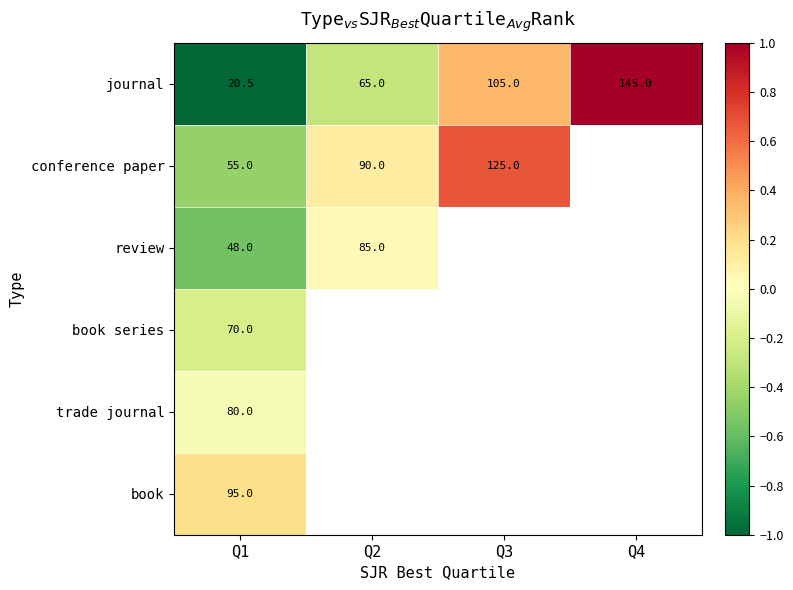

What is the average value of the journal series?

83.9